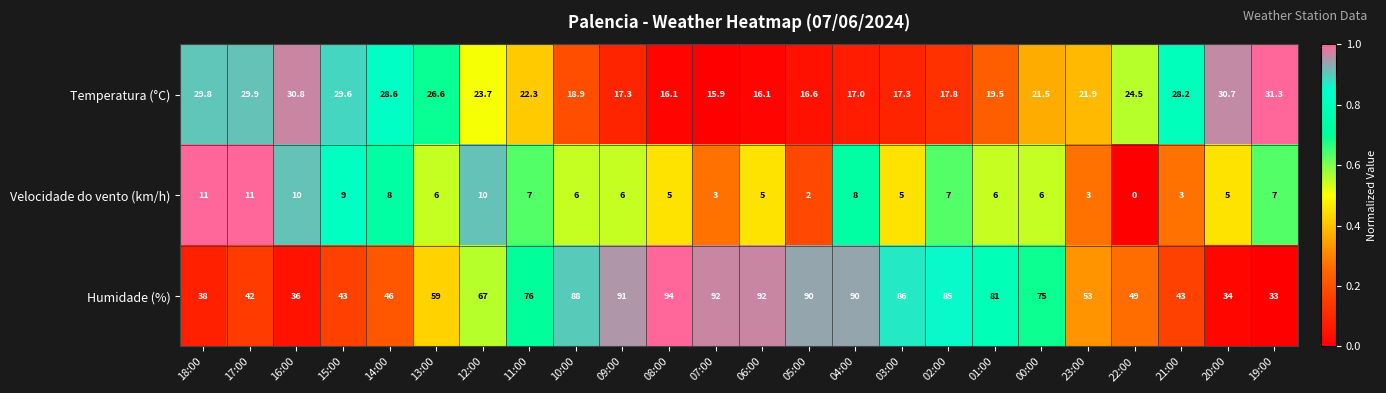

What is the difference between the highest and lowest values at 09:00?

85.0